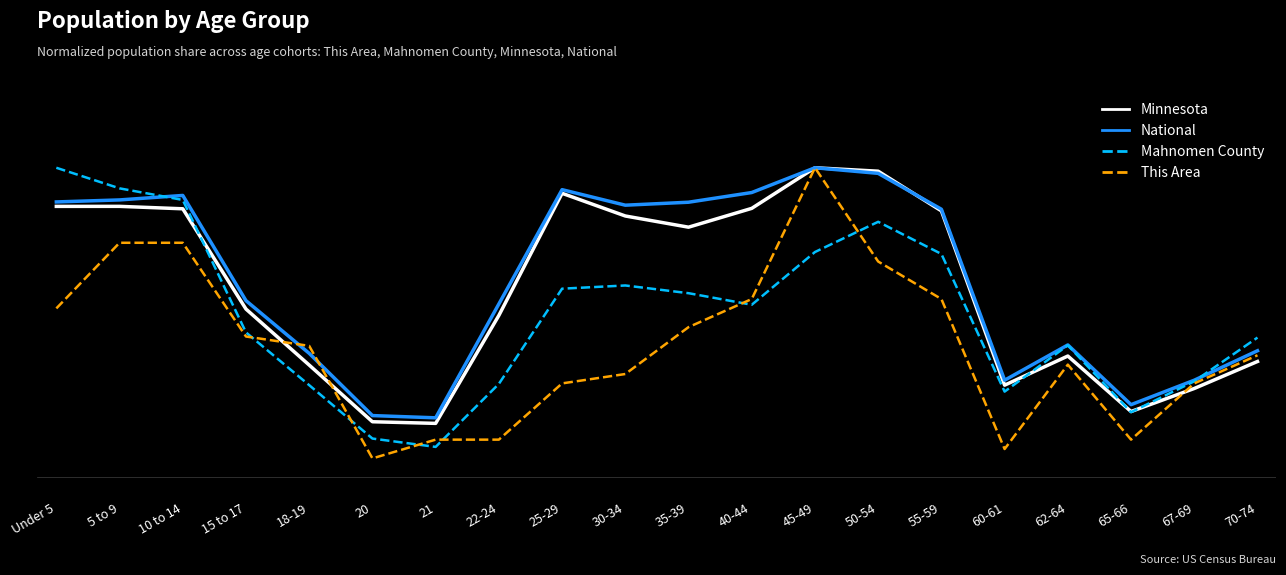

Reading right to left, list all the values displayed in this chart.

Minnesota: 0.4	0.3	0.2	0.4	0.3	0.9	1.0	1.0	0.9	0.8	0.8	0.9	0.5	0.2	0.2	0.4	0.5	0.9	0.9	0.9
National: 0.4	0.3	0.2	0.4	0.3	0.9	1.0	1.0	0.9	0.9	0.9	0.9	0.6	0.2	0.2	0.4	0.6	0.9	0.9	0.9
Mahnomen County: 0.5	0.3	0.2	0.4	0.3	0.7	0.8	0.7	0.6	0.6	0.6	0.6	0.3	0.1	0.1	0.3	0.5	0.9	0.9	1.0
This Area: 0.4	0.3	0.1	0.4	0.1	0.6	0.7	1.0	0.6	0.5	0.3	0.3	0.1	0.1	0.1	0.4	0.5	0.8	0.8	0.5